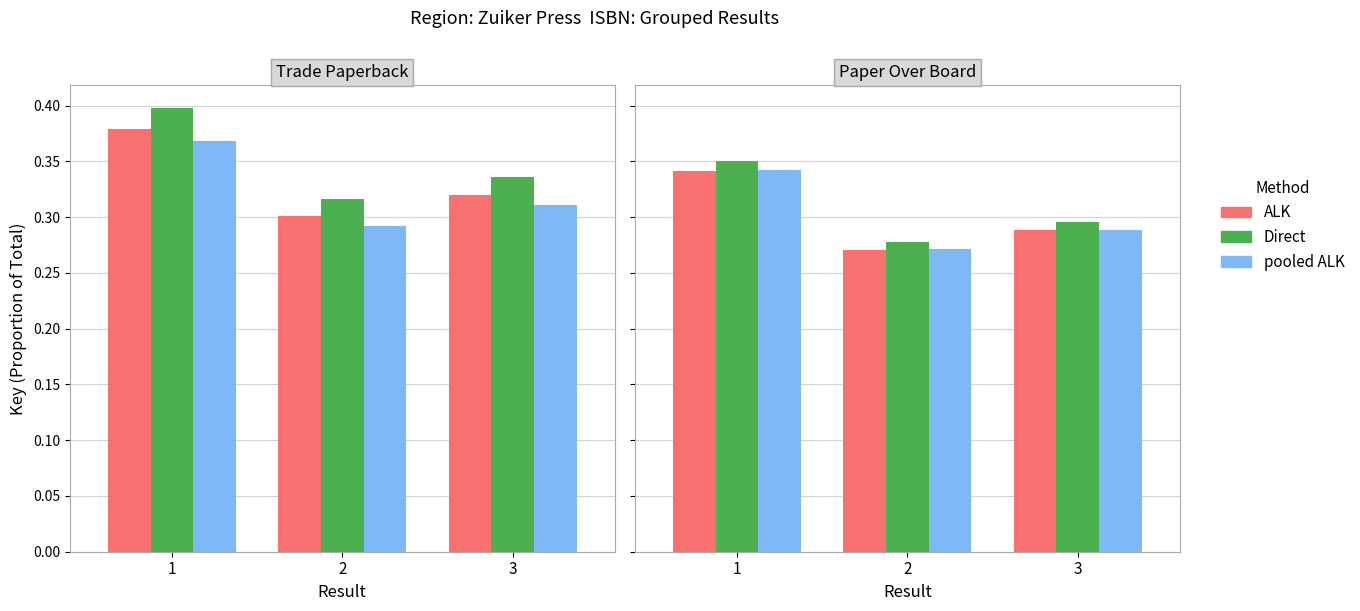

At how many categories does at least one series exceed 0?

3